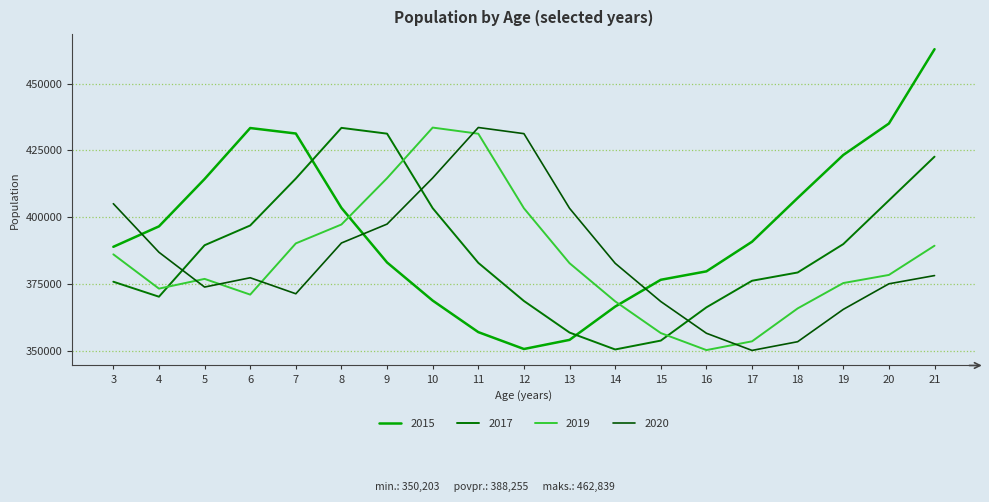

Which series has the largest total across all categories?

2015